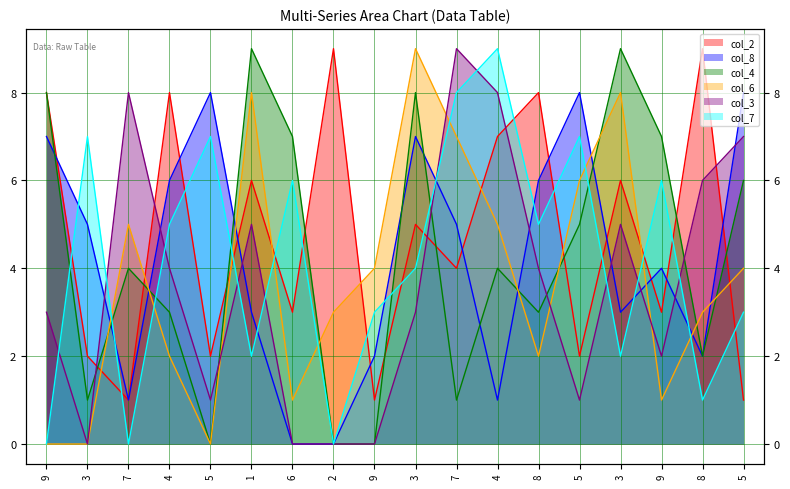

Which series has the widest spread of values?

col_4